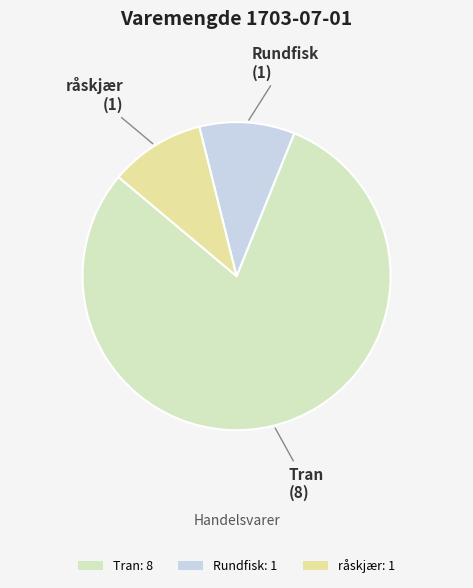

Is it true that Rundfisk is 10% of the pie?

True